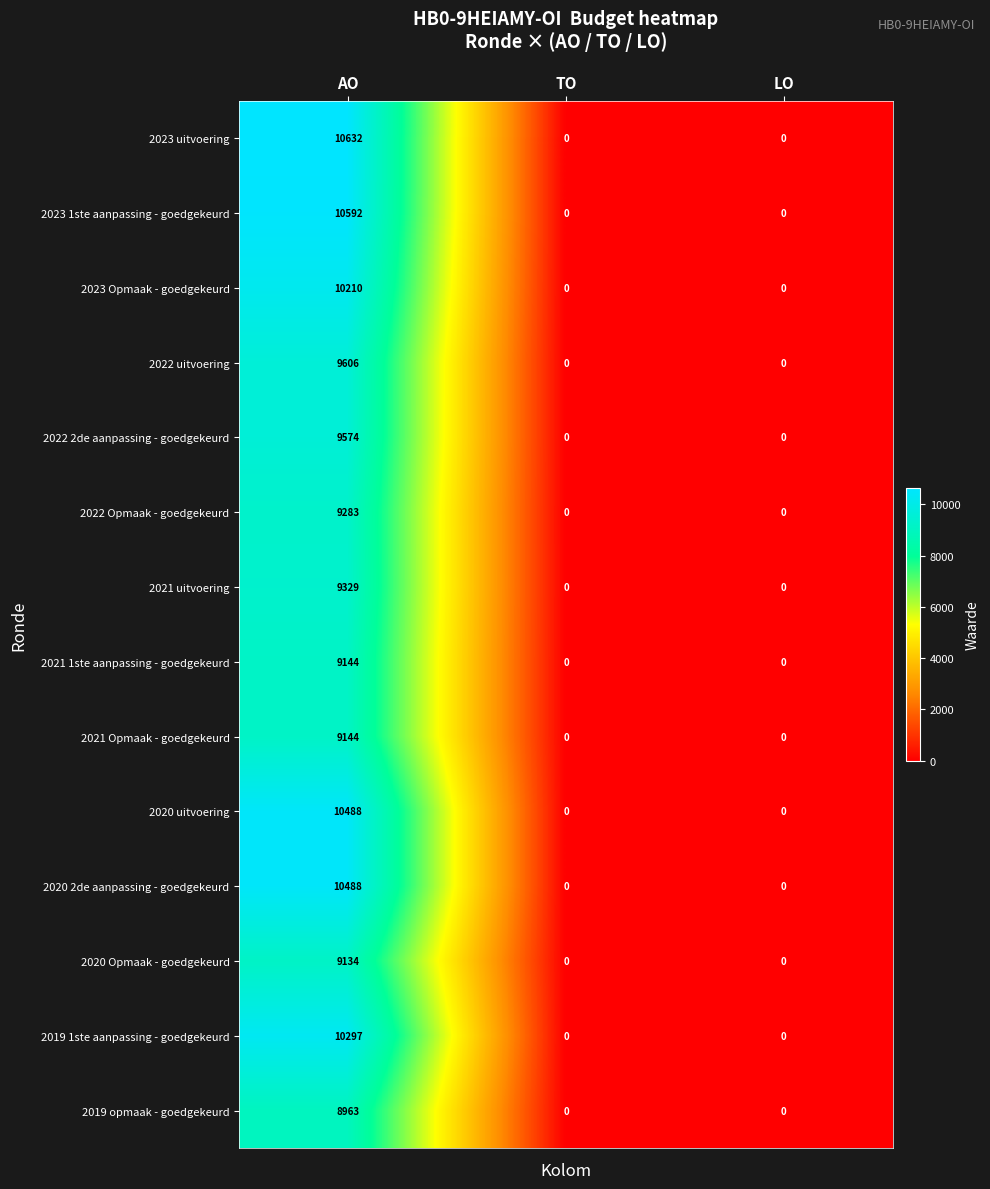

What is the greatest value displayed?

10632